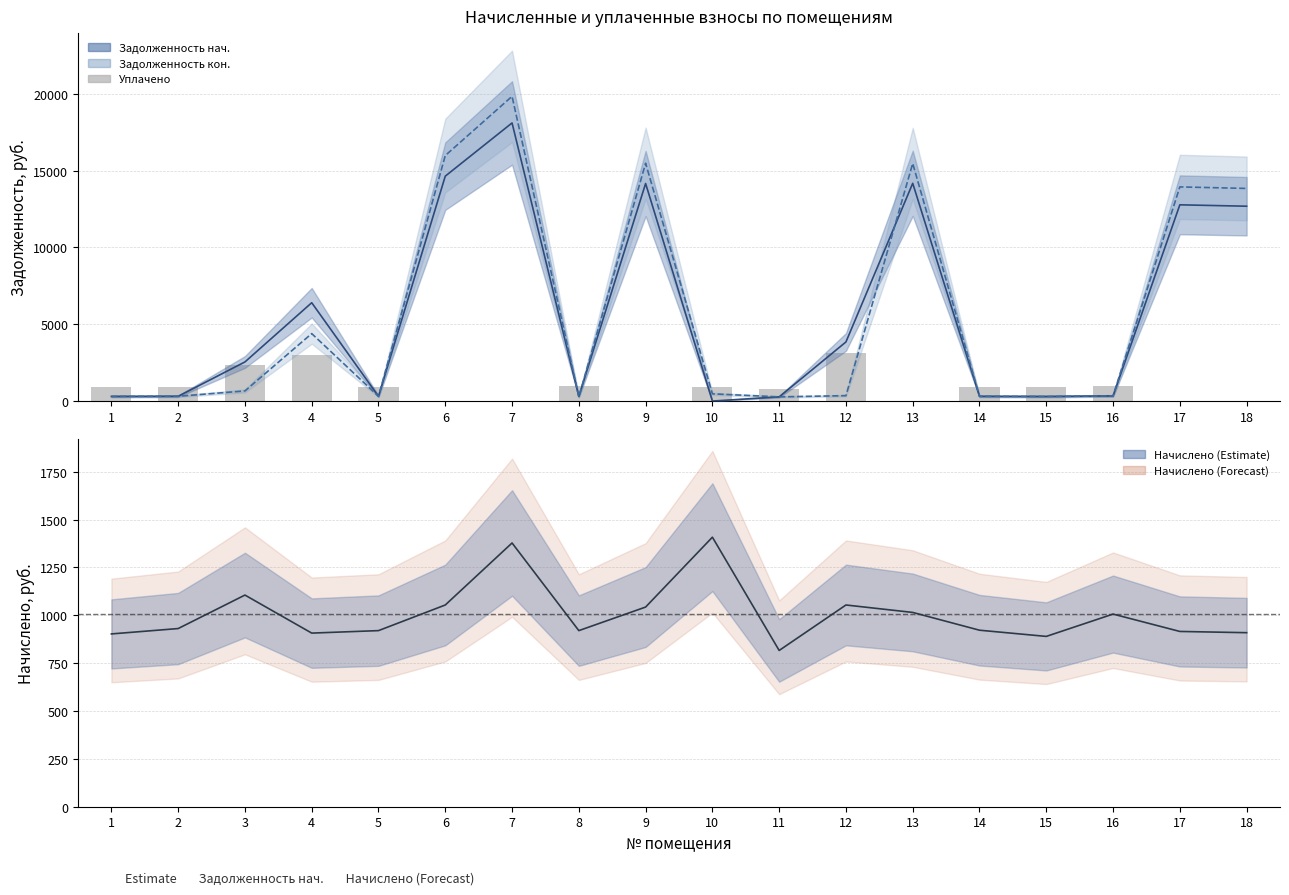

True or false: задолженность (кон.) has a value of 13940.9 at 17.

True